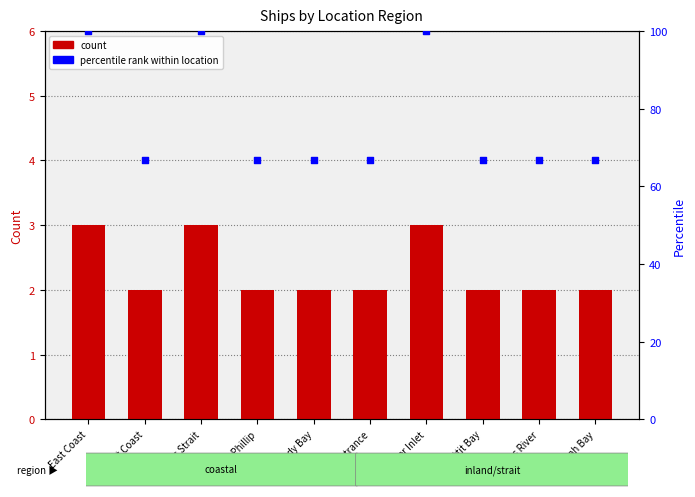

What are all the series names shown in the legend?

Count, Percentile rank